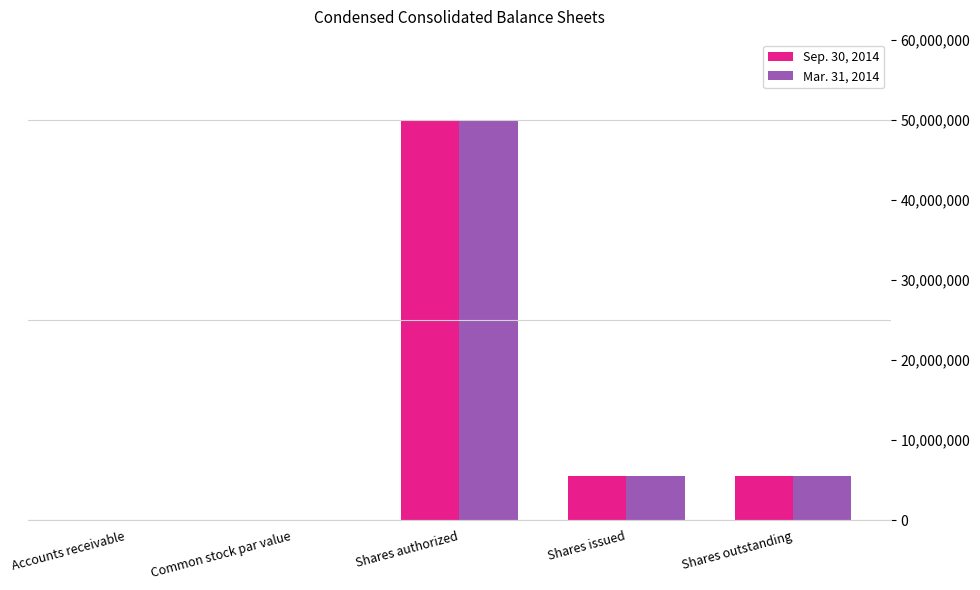

What is the sum of all Mar. 31, 2014 values?

60976082.0